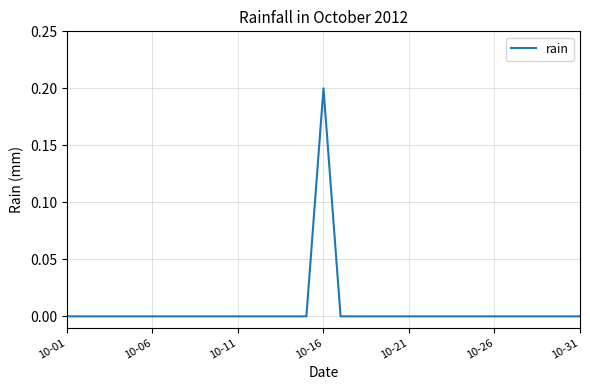

What is the difference between the maximum and minimum values?

0.2